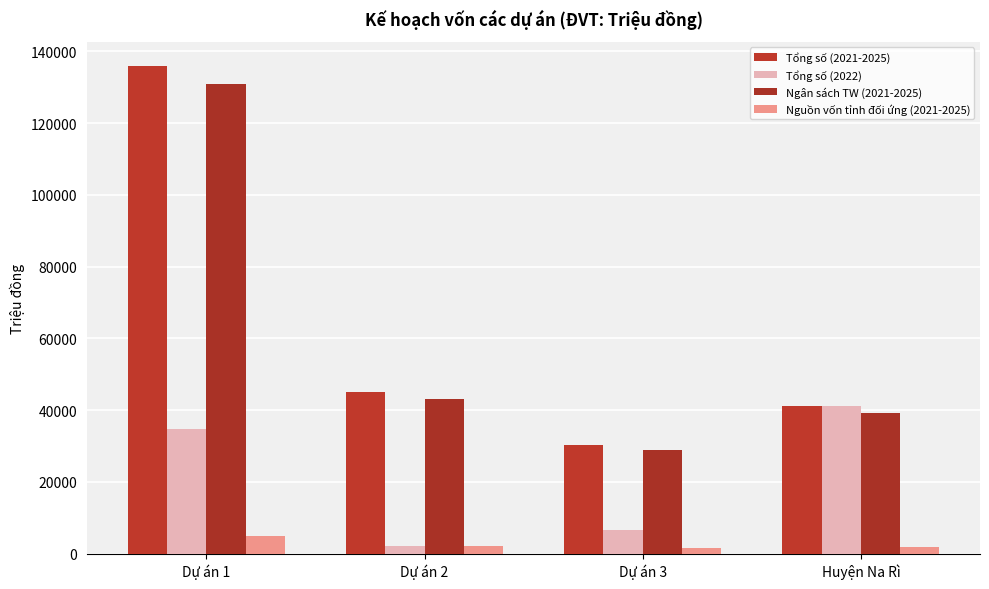

How many groups of bars are there?

4